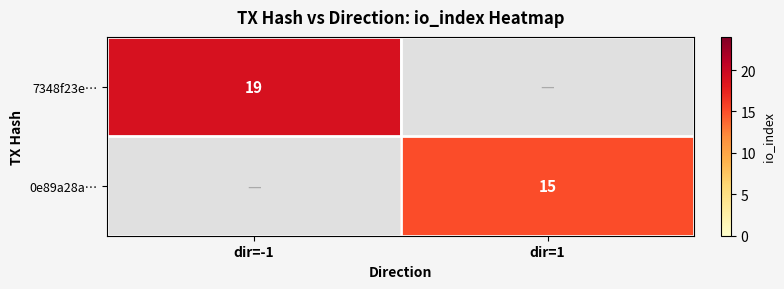

Is the value of 0e89a28a… at dir=1 greater than the value of 7348f23e… at dir=-1?

No